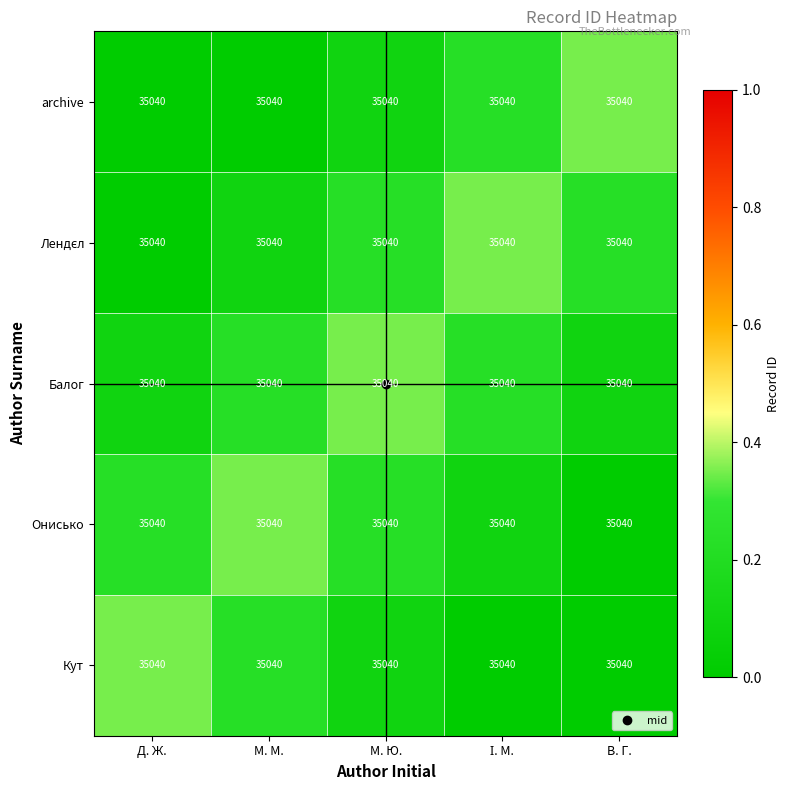

Rank the series at В. Г. from lowest to highest value.

Кут, Онисько, Балог, Лендєл, archive